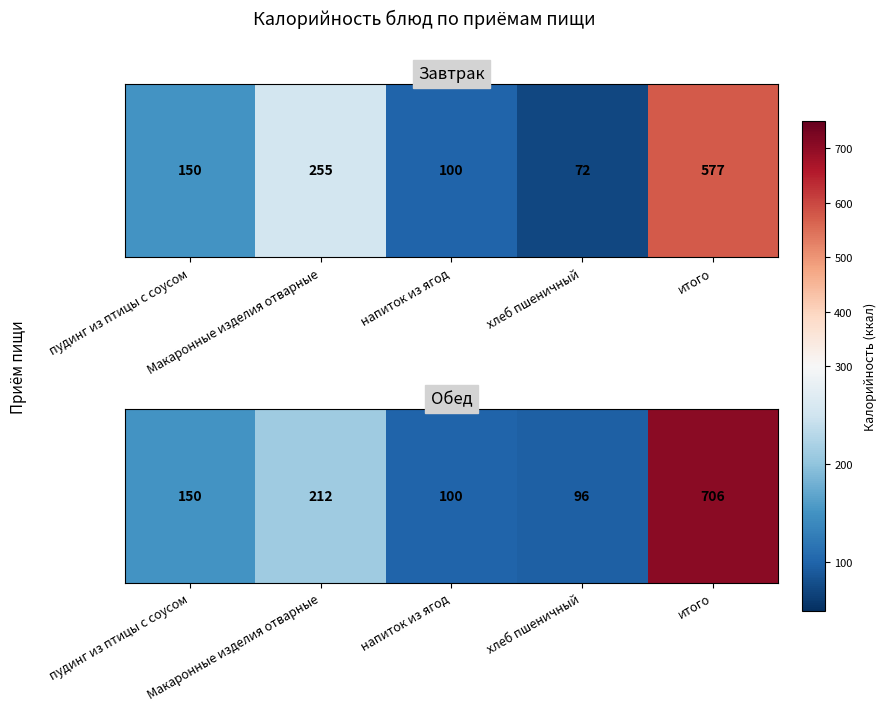

Read the value at Макаронные изделия отварные.

212